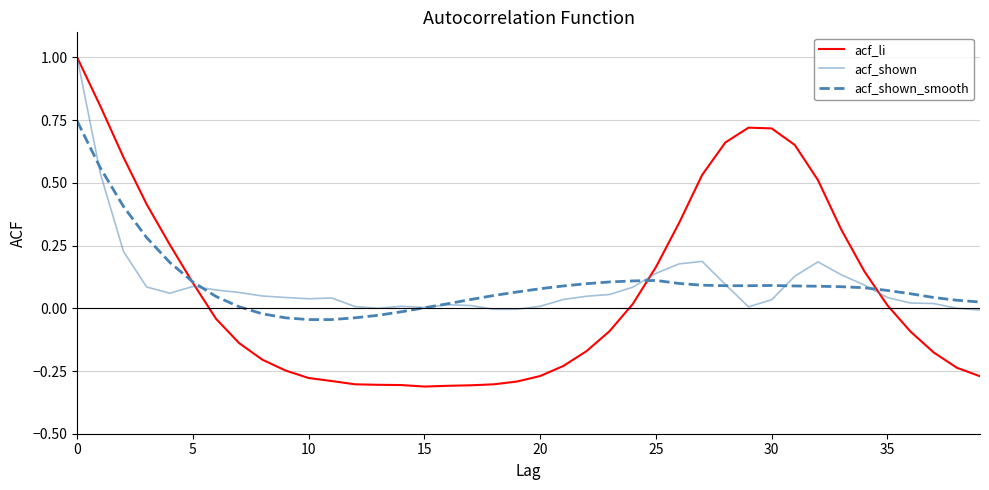

Which series has the widest spread of values?

acf_li